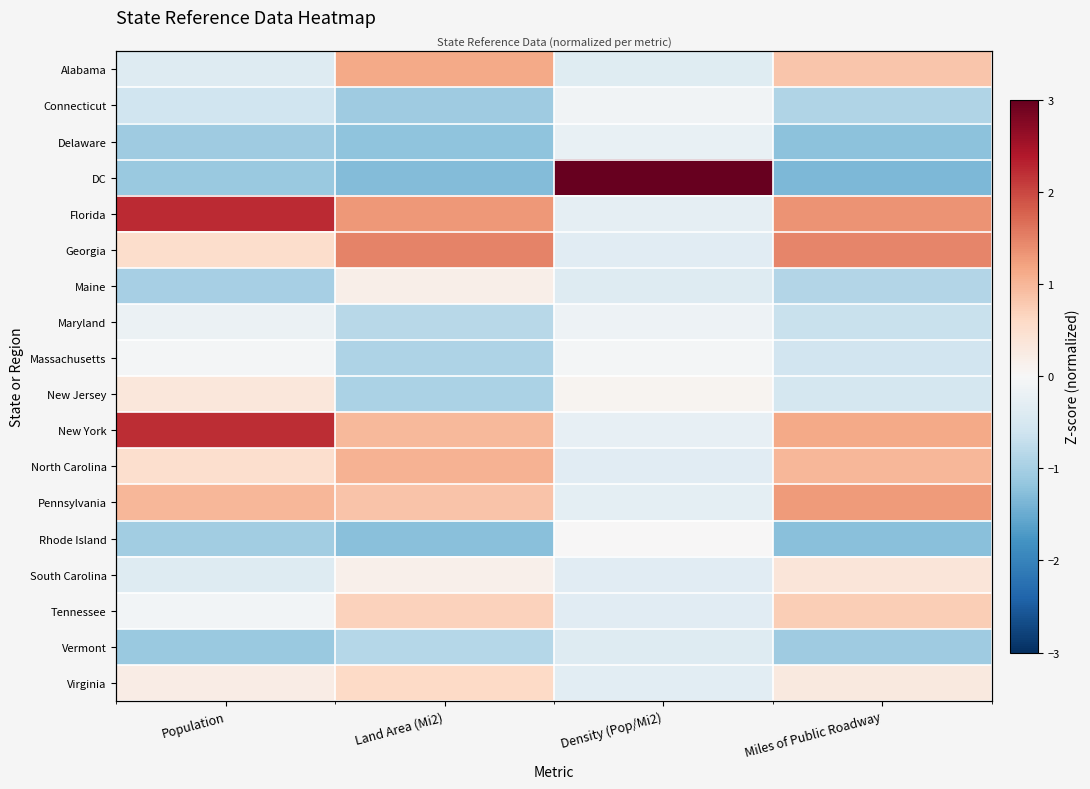

The value of Alabama at Miles of Public Roadway is 0.8. True or false?

True